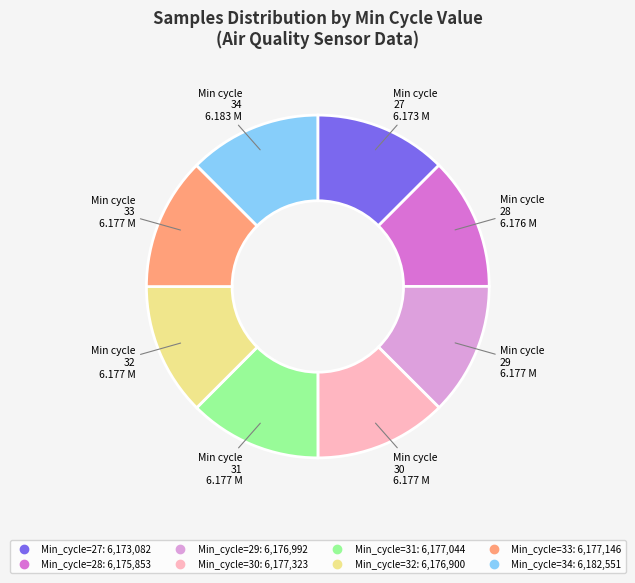

Count the number of slices in the pie.

8